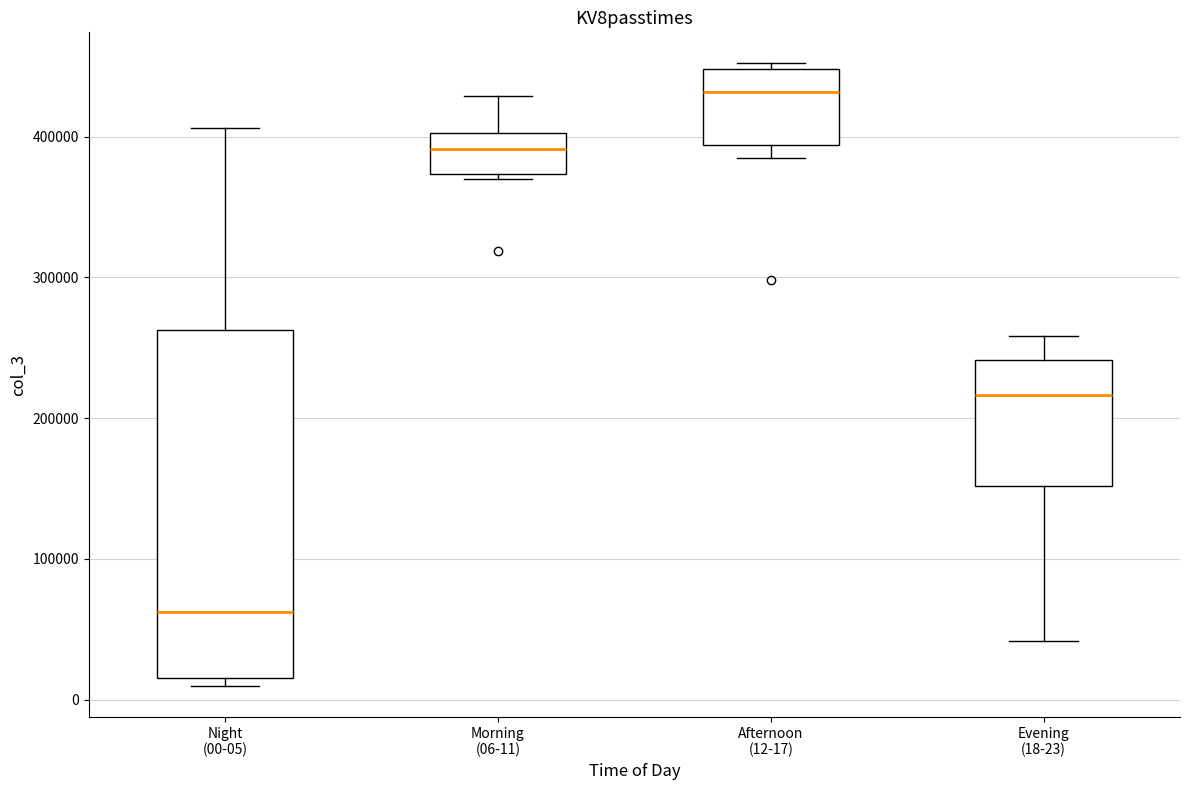

Reading left to right, read every box against the y-axis: the position of its median line, the range the box covers, and the ends of its whiskers. The values are not printed on the chart, so give them approximately, as read against the axis.

Night (00-05): median 60000, box 20000 to 260000, whiskers 10000 to 410000
Morning (06-11): median 390000, box 370000 to 400000, whiskers 370000 (just below the box's lower edge) to 430000
Afternoon (12-17): median 430000, box 390000 to 450000, whiskers 380000 to 450000 (just above the box's upper edge)
Evening (18-23): median 220000, box 150000 to 240000, whiskers 40000 to 260000